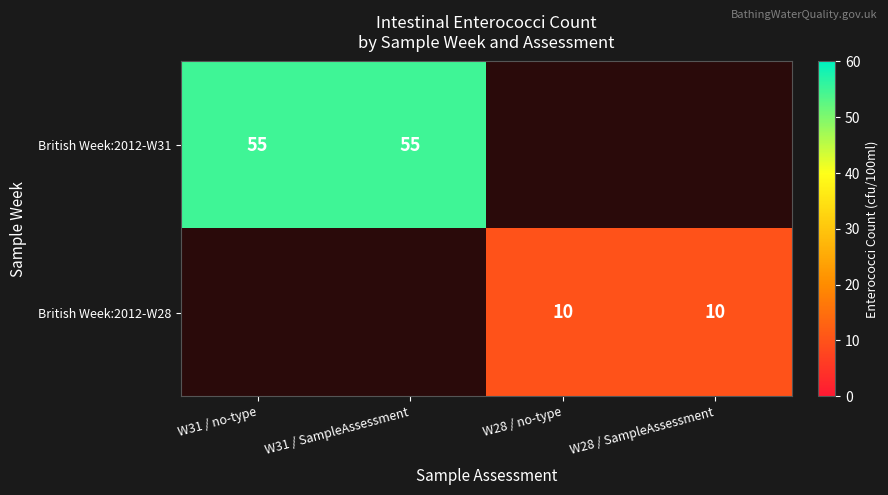

The value of British Week:2012-W28 at W28 / no-type is 10. True or false?

True